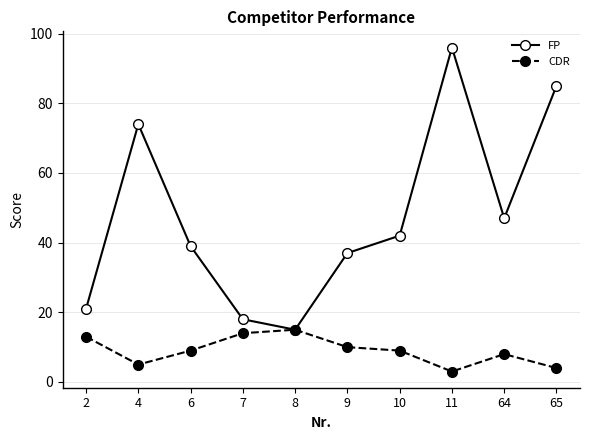

Rank the series by their maximum value, from lowest to highest.

CDR, FP